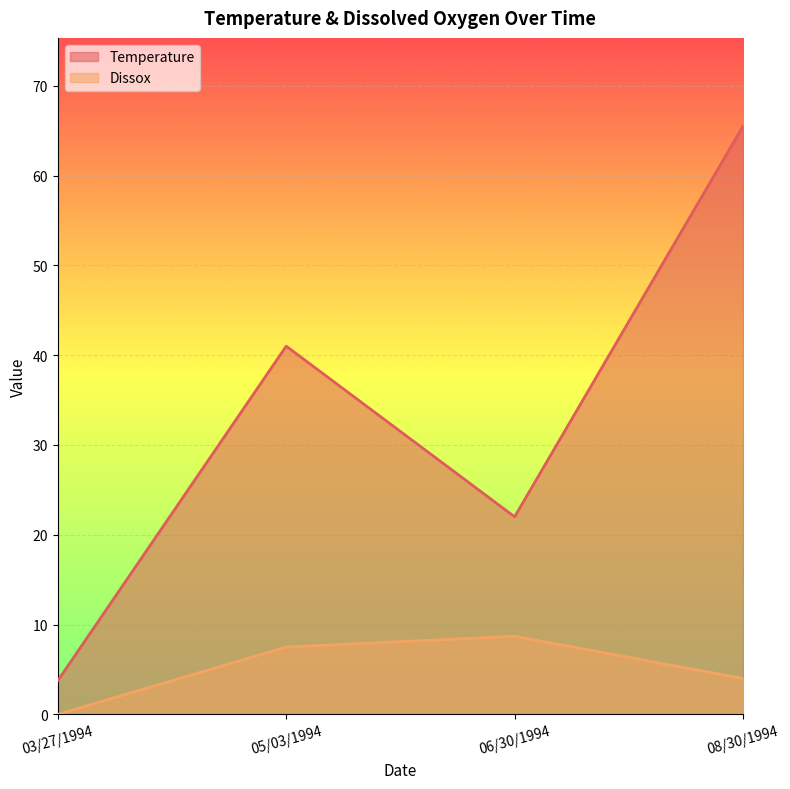

Which series has the largest total across all categories?

Temperature